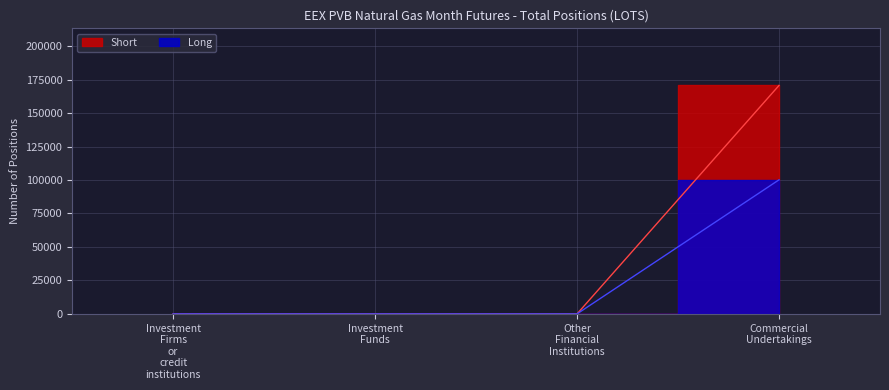

At which category does the chart reach its peak across all series?

Commercial Undertakings